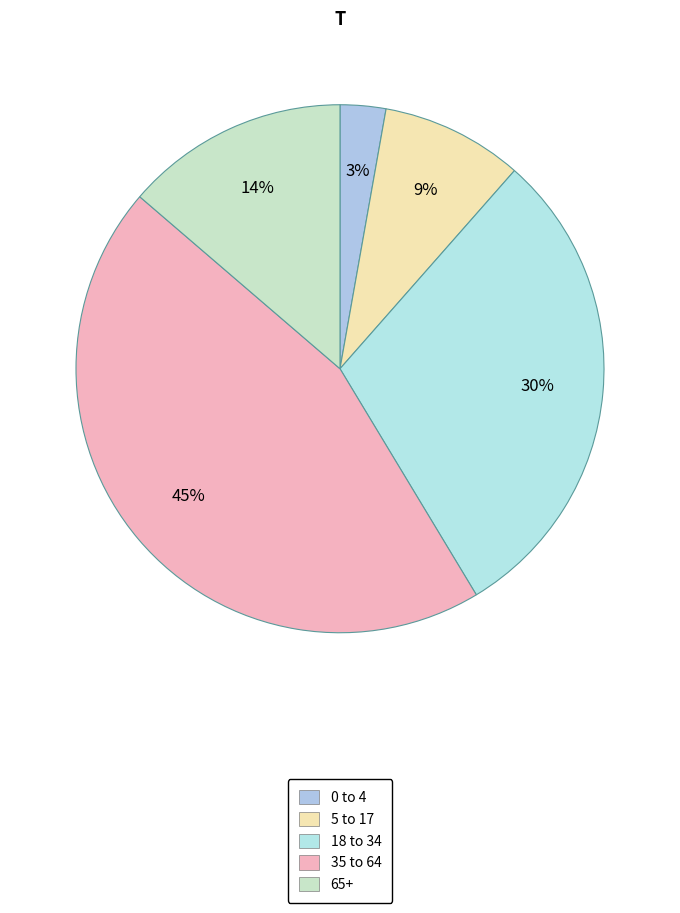

Does 18 to 34 represent more than half of the total?

No